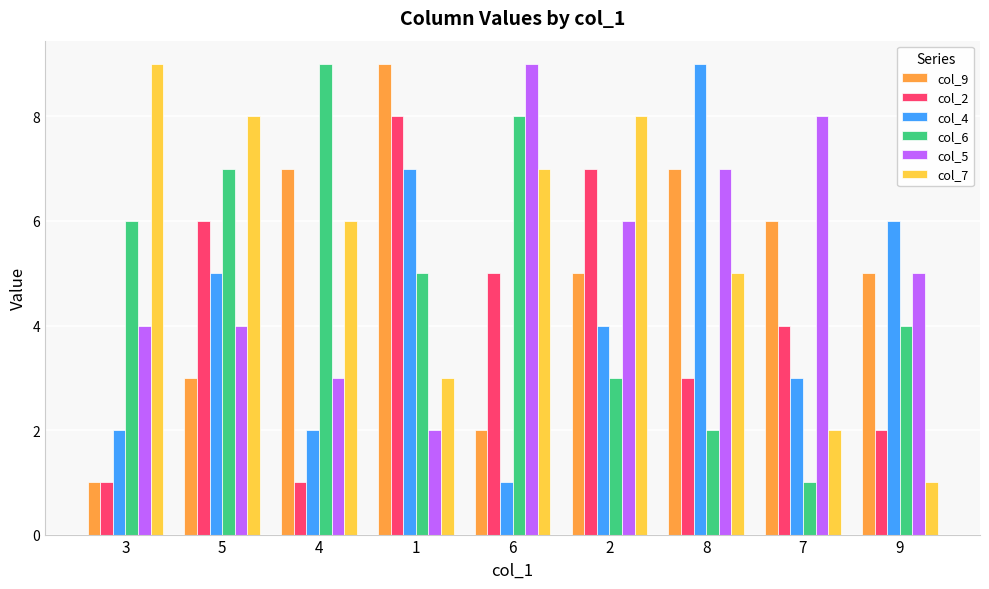

Between 3 and 8, which series saw the biggest shift?

col_4